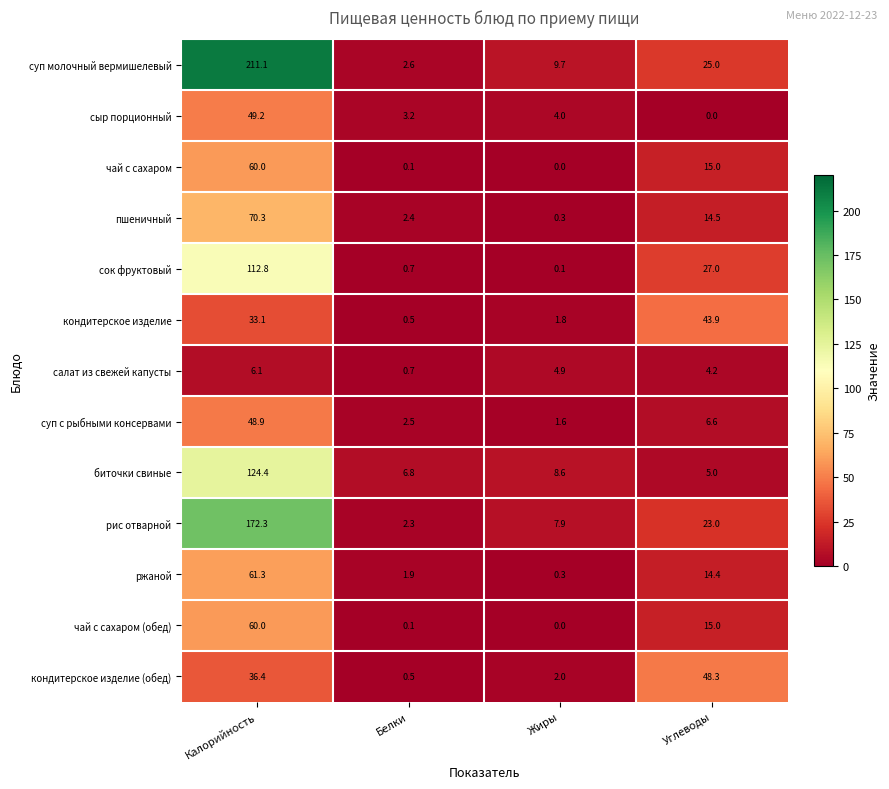

Which series has the largest range (max minus min)?

суп молочный вермишелевый